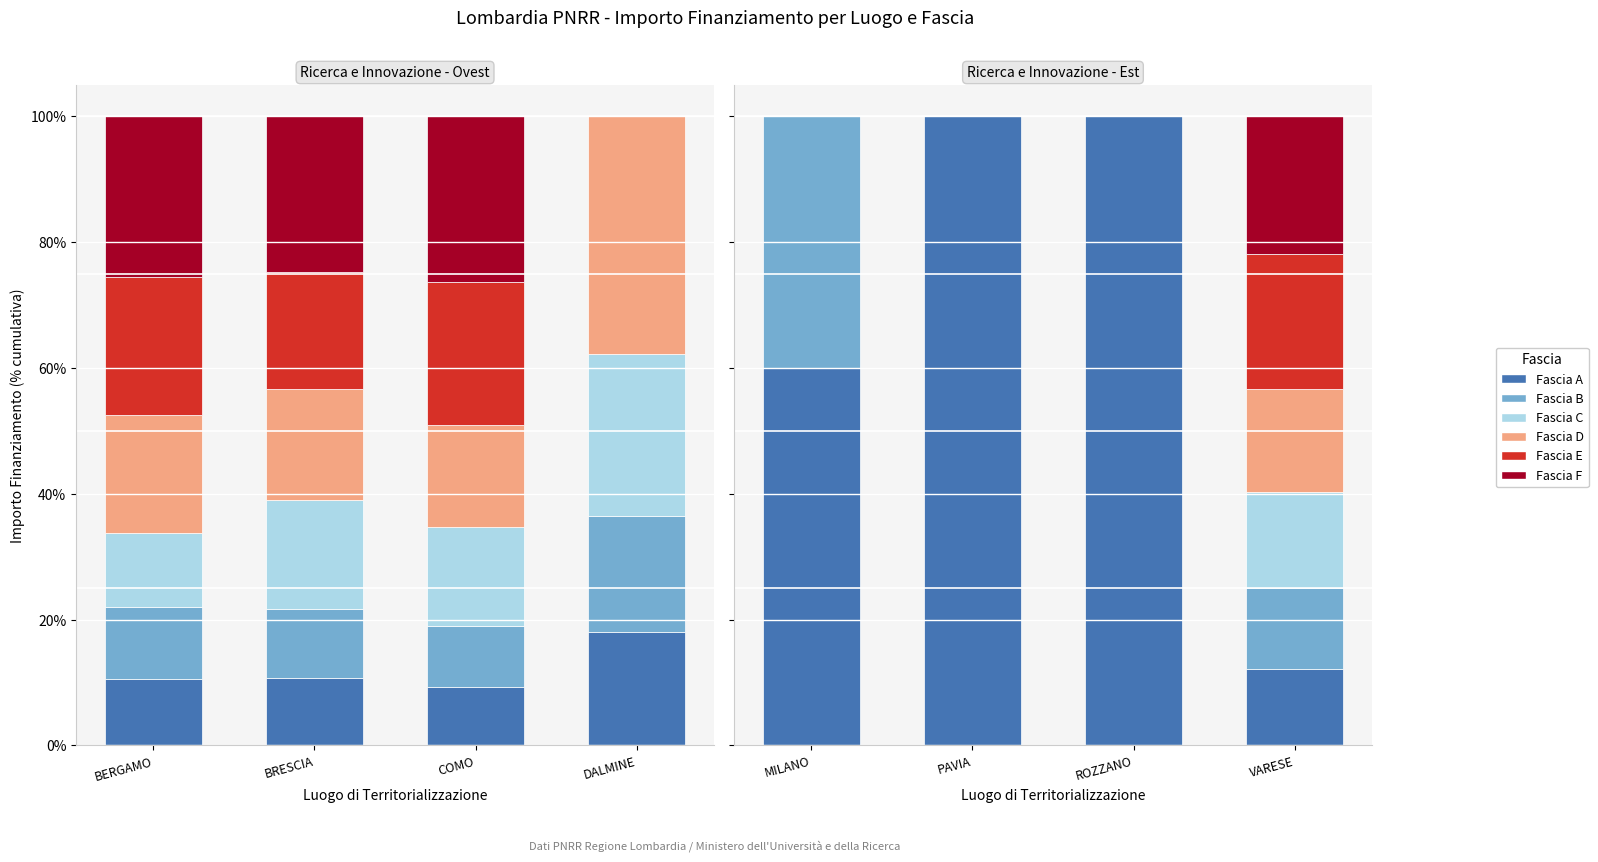

At which category is the sum across all series the highest?

MILANO